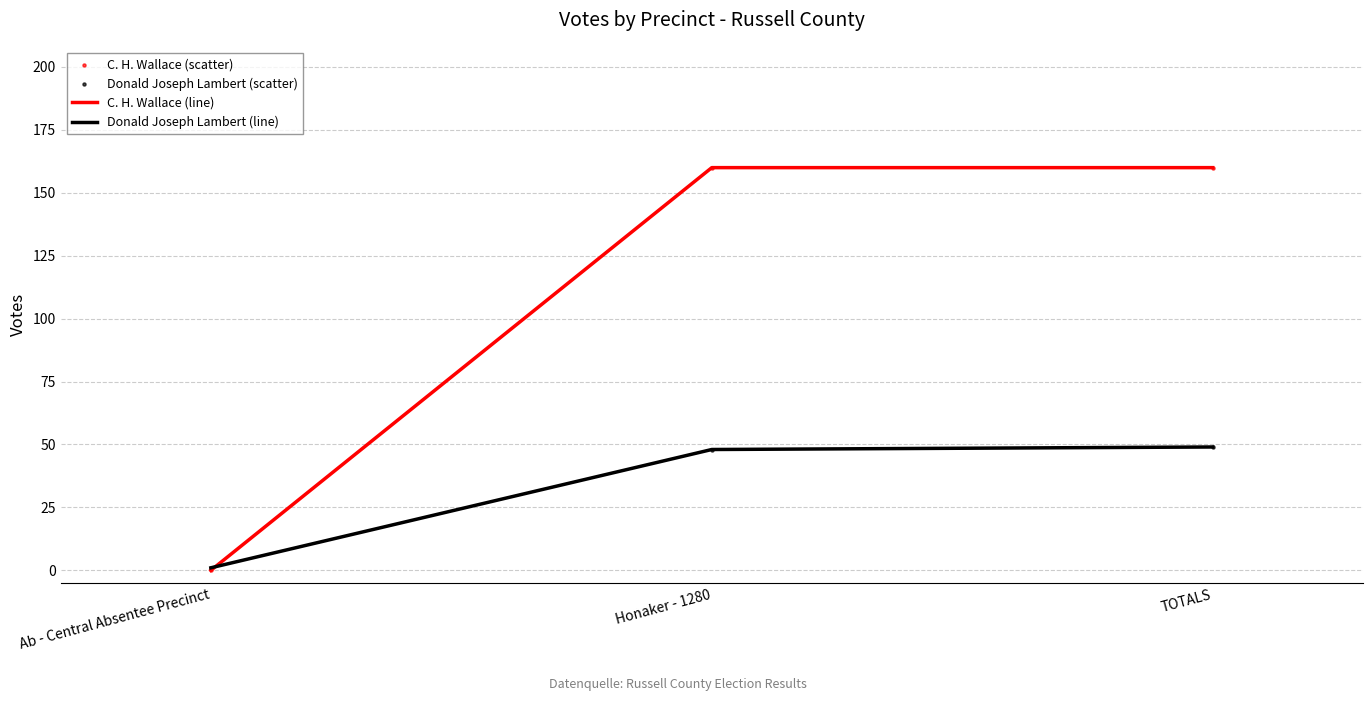

What is the total value across all series at TOTALS?

209